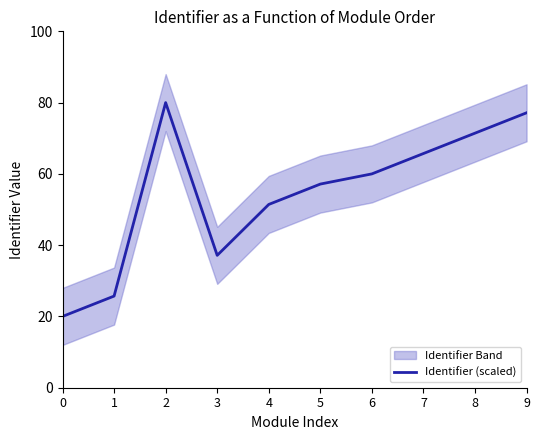

Reading left to right, extract all data points from this chart.

0=20.0	1=25.7	2=80.0	3=37.1	4=51.4	5=57.1	6=60.0	7=65.7	8=71.4	9=77.1